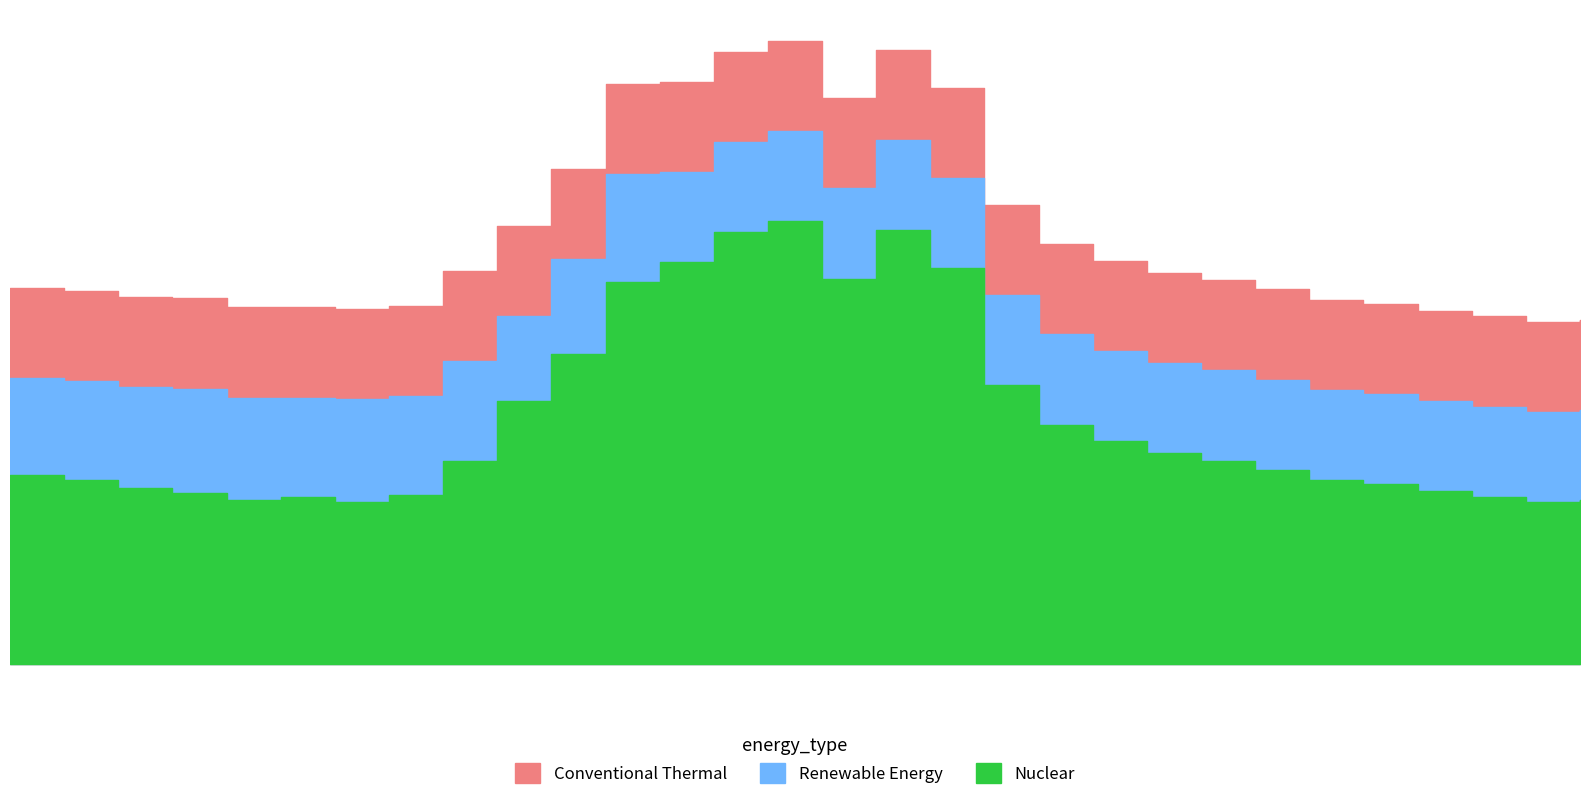

What position from the left is 2022-11-01 17:00?

18